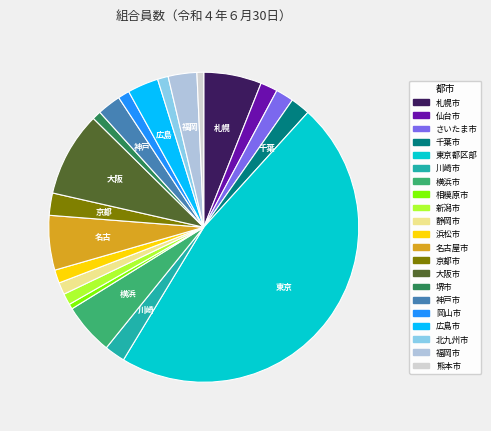

How many segments does this pie chart have?

21